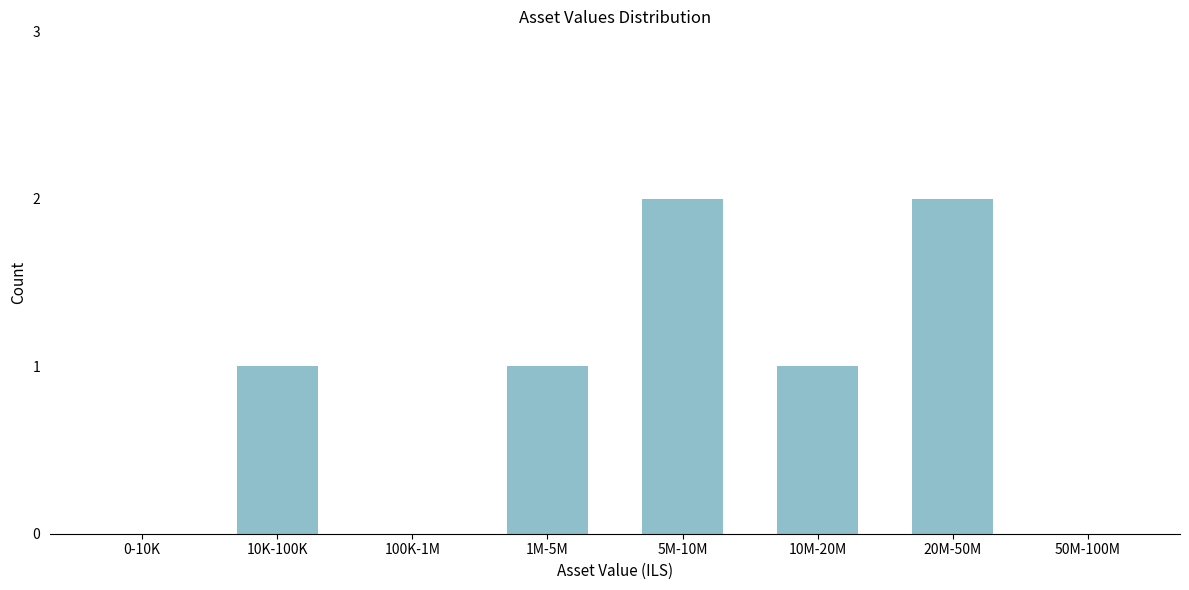

Reading left to right, list all the values displayed in this chart.

0-10K=0	10K-100K=1	100K-1M=0	1M-5M=1	5M-10M=2	10M-20M=1	20M-50M=2	50M-100M=0